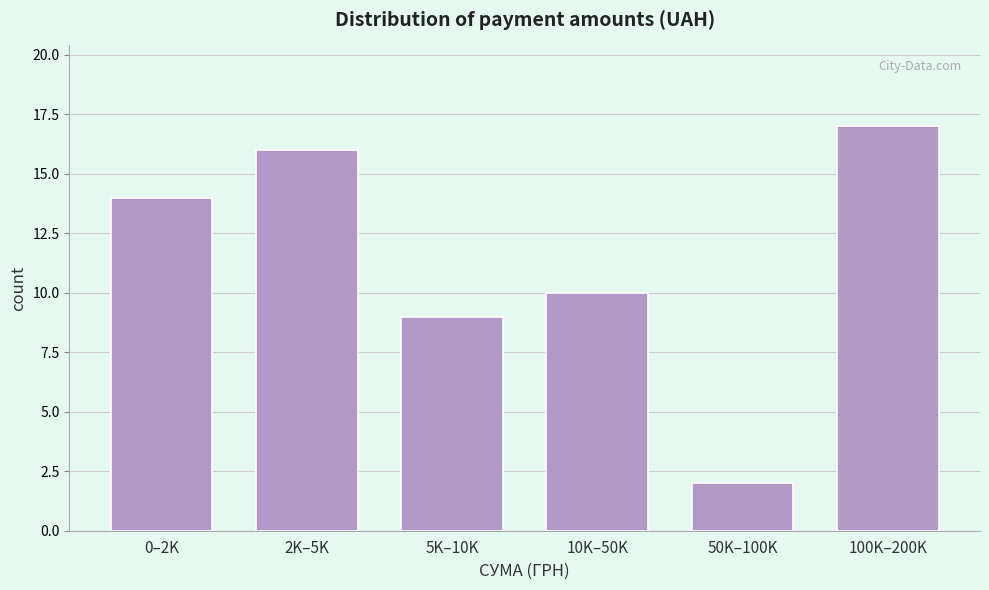

Reading left to right, transcribe all the data shown in this chart.

0–2K=14	2K–5K=16	5K–10K=9	10K–50K=10	50K–100K=2	100K–200K=17